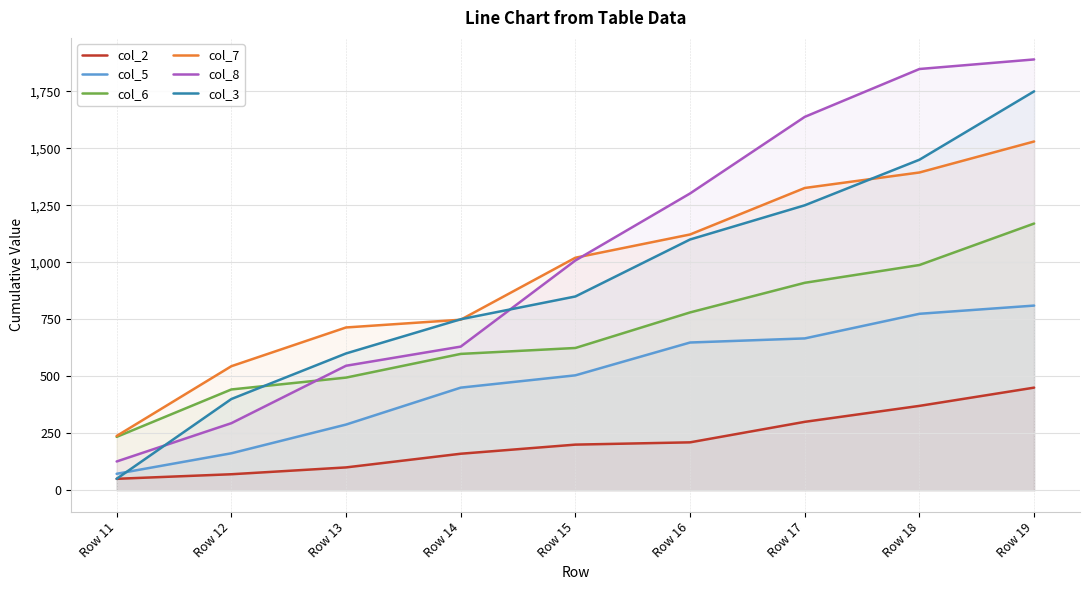

Which series ends up on top after the final intersection of col_6 and col_8?

col_8